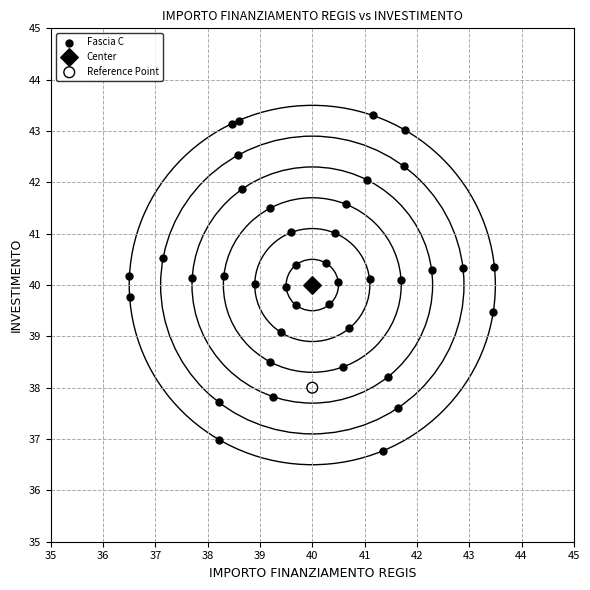

What are all the series names shown in the legend?

Fascia C, Center, Reference Point